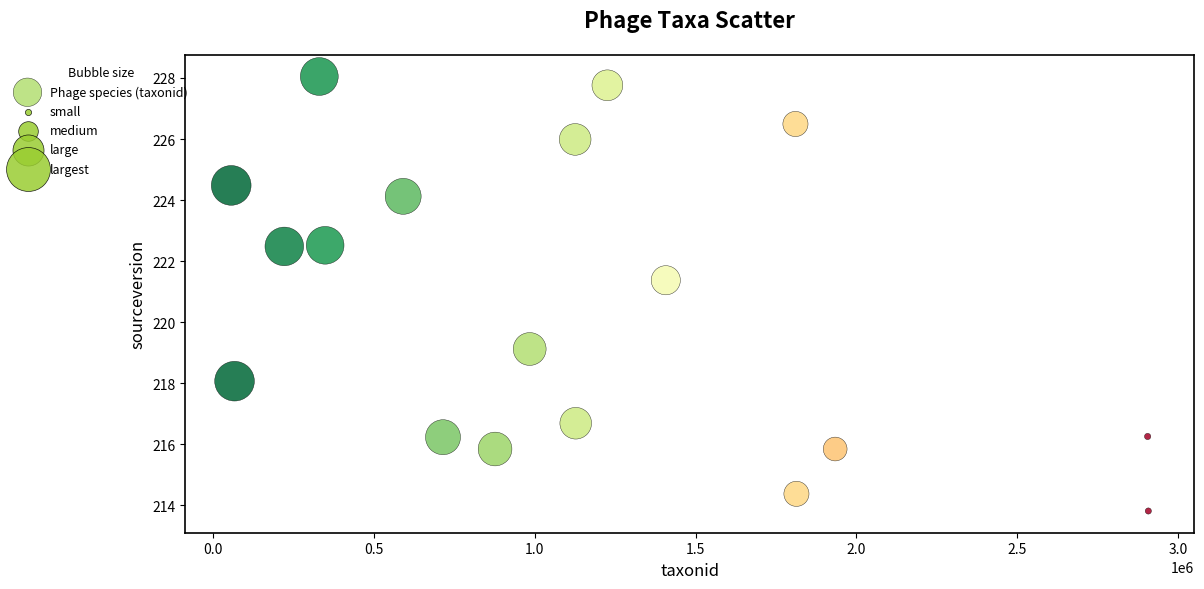

What Y value in the scatter plot is closest to 220?

219.1